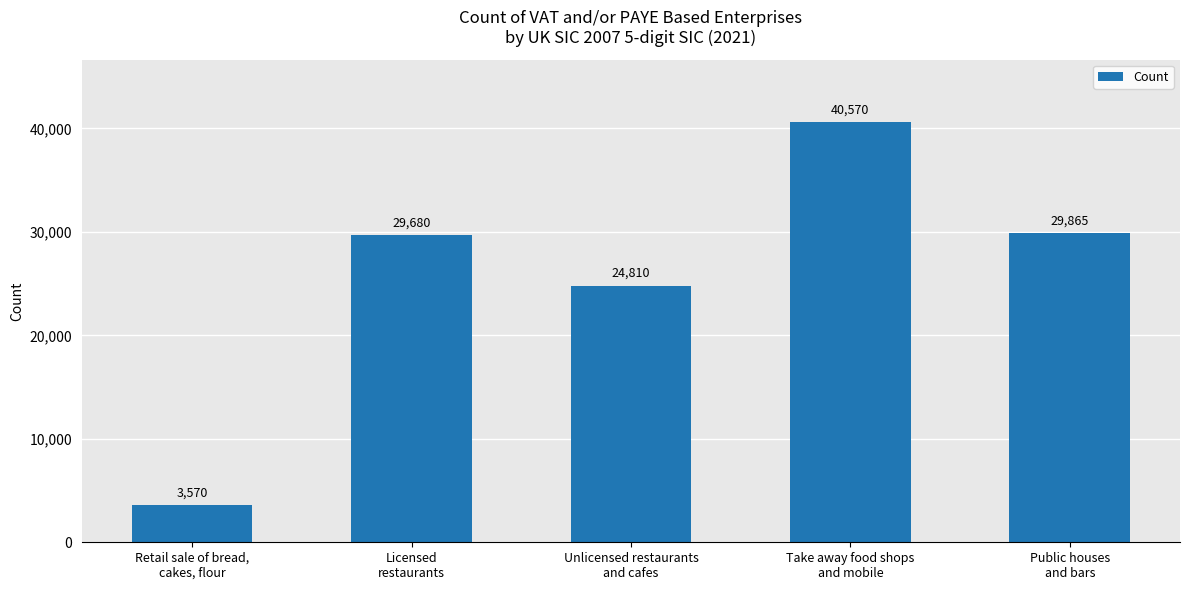

Reading right to left, transcribe all the data shown in this chart.

Public houses
and bars=29865	Take away food shops
and mobile=40570	Unlicensed restaurants
and cafes=24810	Licensed
restaurants=29680	Retail sale of bread,
cakes, flour=3570